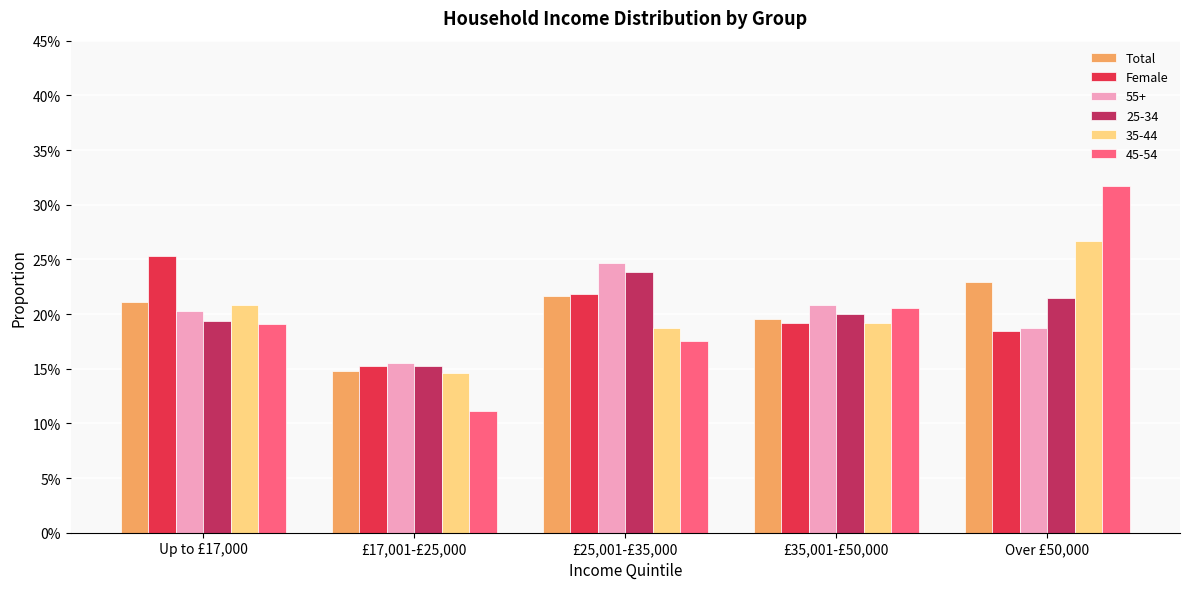

The value of Female at Over £50,000 is 0.1. True or false?

False